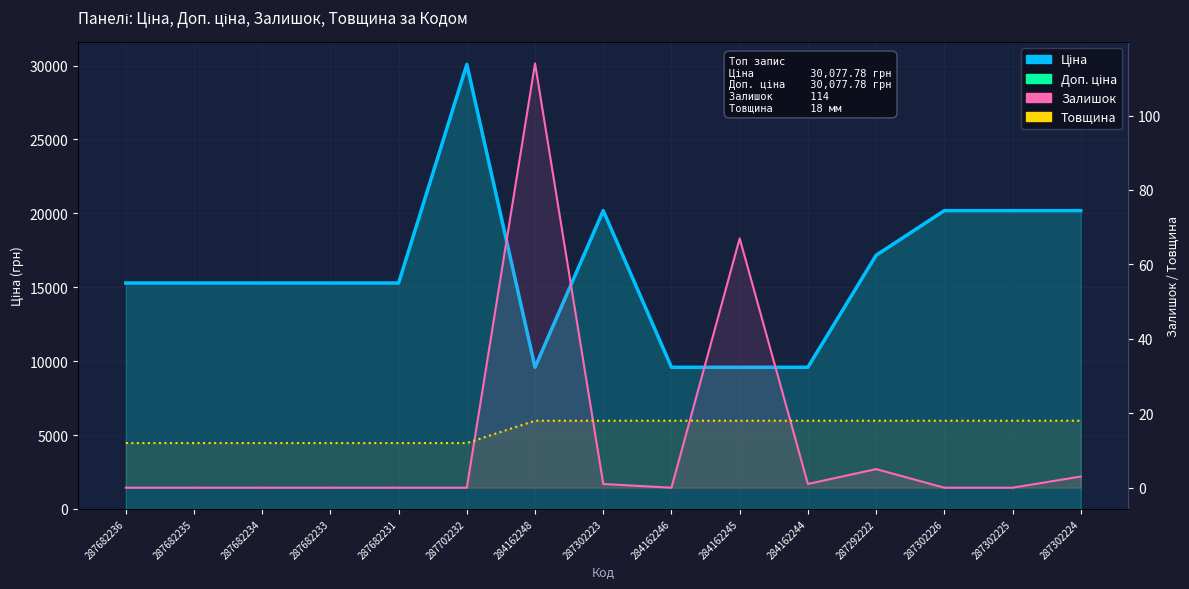

What is the sum of the Доп. ціна values at 287302226 and 284162248?

29771.4